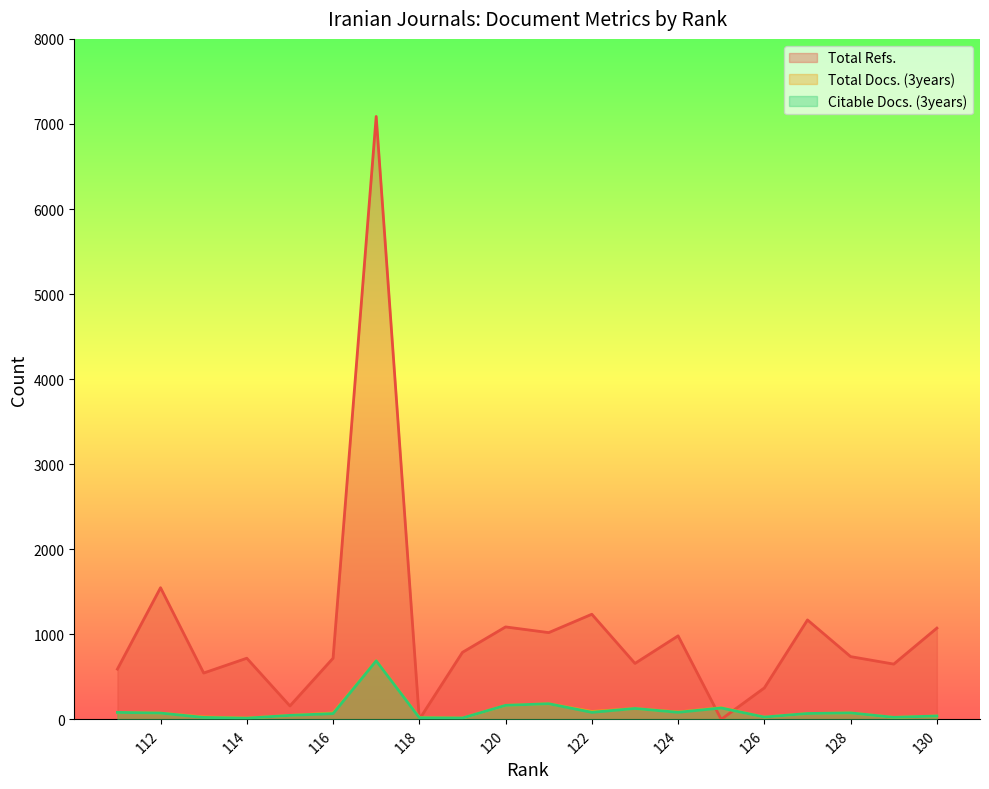

In Citable Docs. (3years), how many points are lower than both neighbors (excluding endpoints)?

6